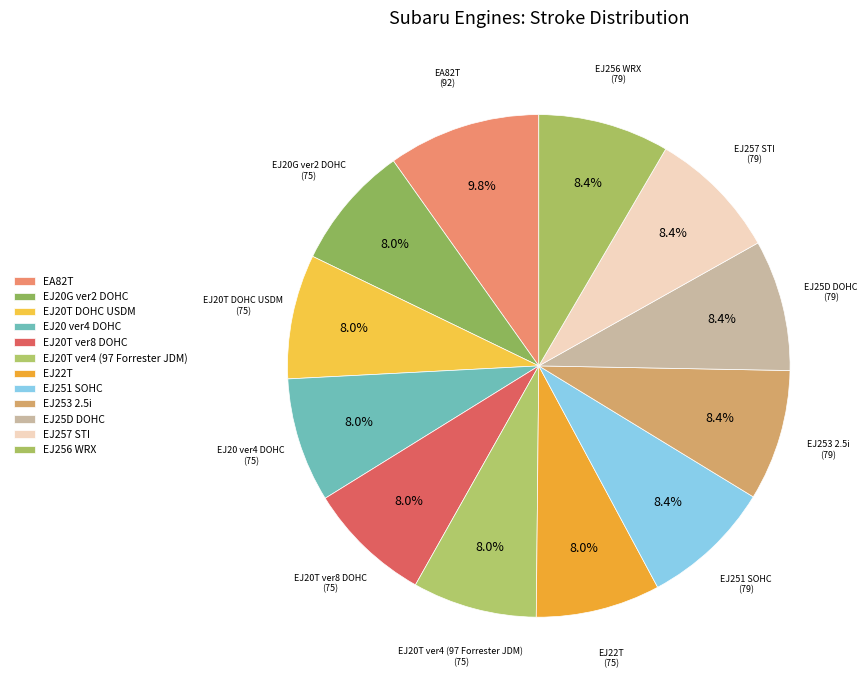

What percentage is NOT represented by EJ25D DOHC?

91.6%